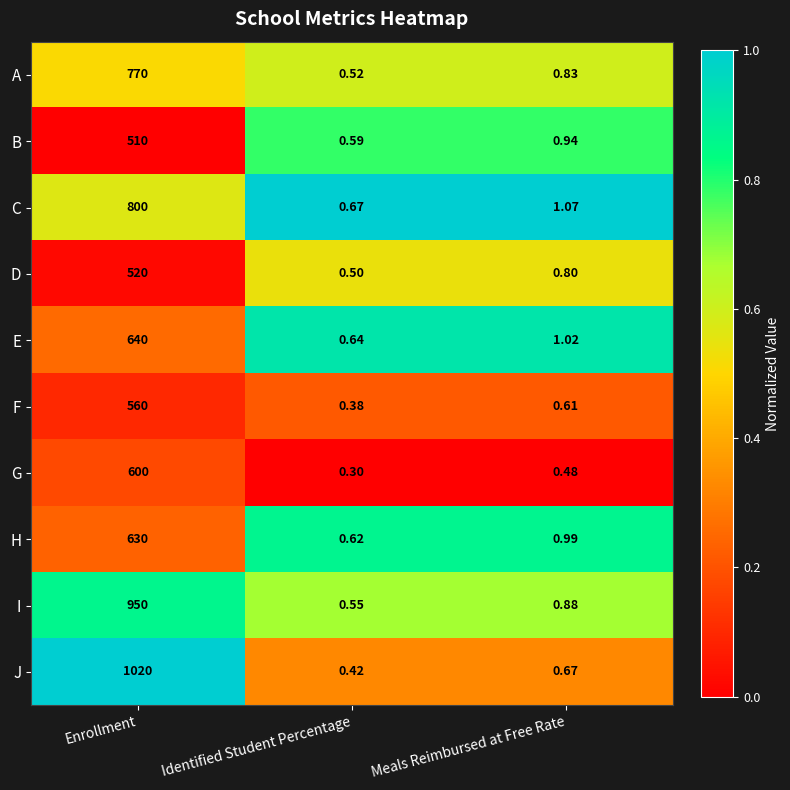

Which category has the lowest value in the E series?

Identified Student Percentage